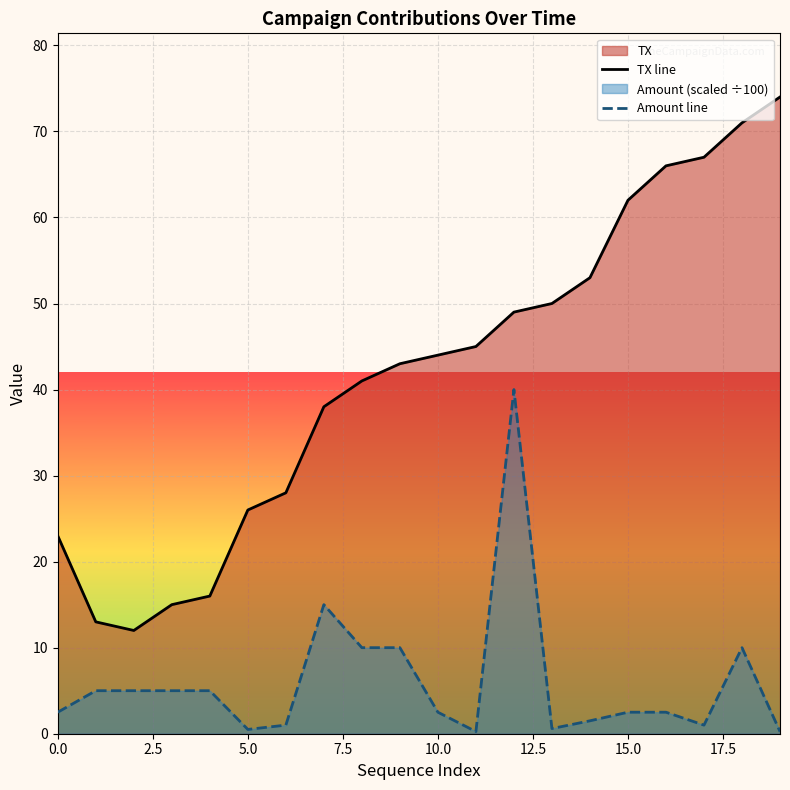

True or false: TX line and Amount line cross at least once.

False